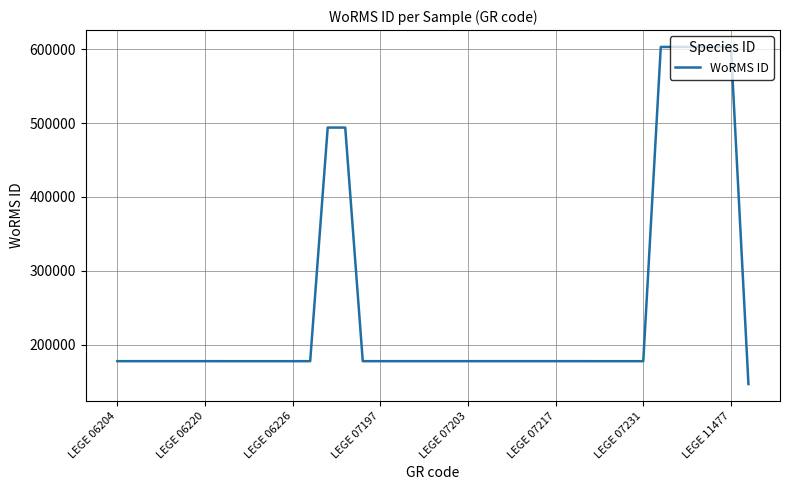

What is the difference between the maximum and minimum values?

456707